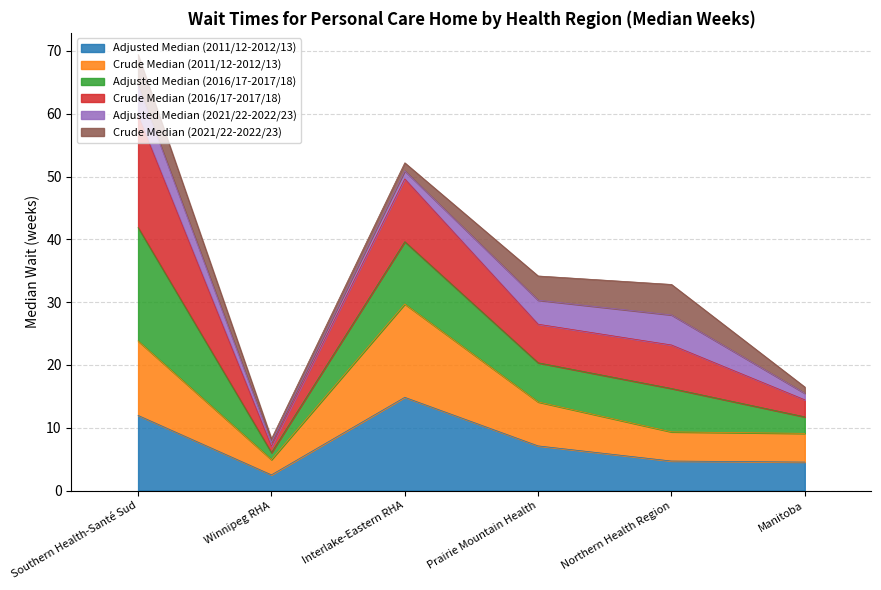

What is the label of the 6th point from the right?

Southern Health-Santé Sud